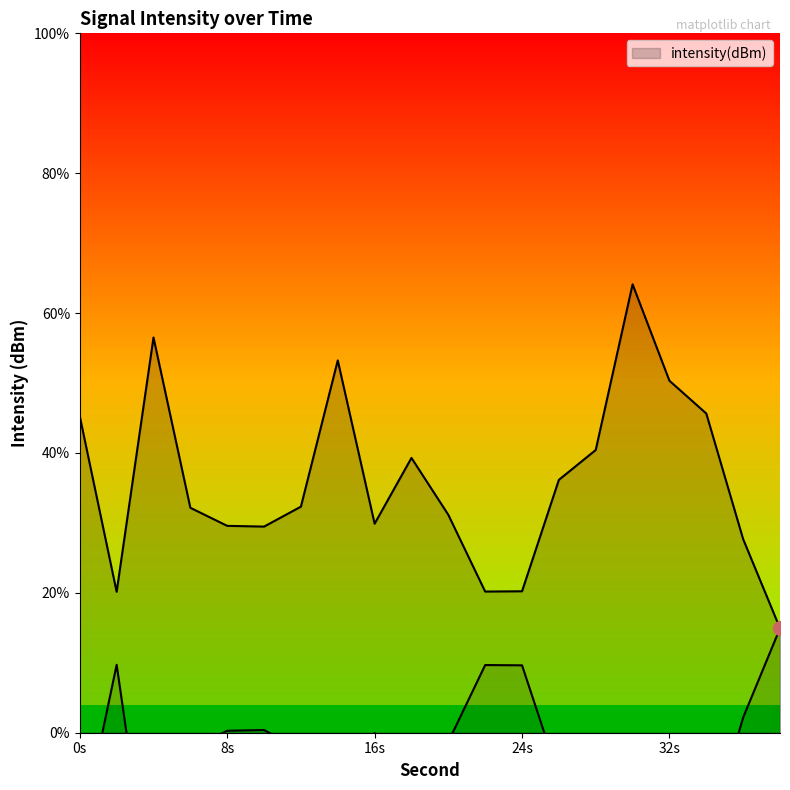

Is it true that the value at 30 is -119.6?

True